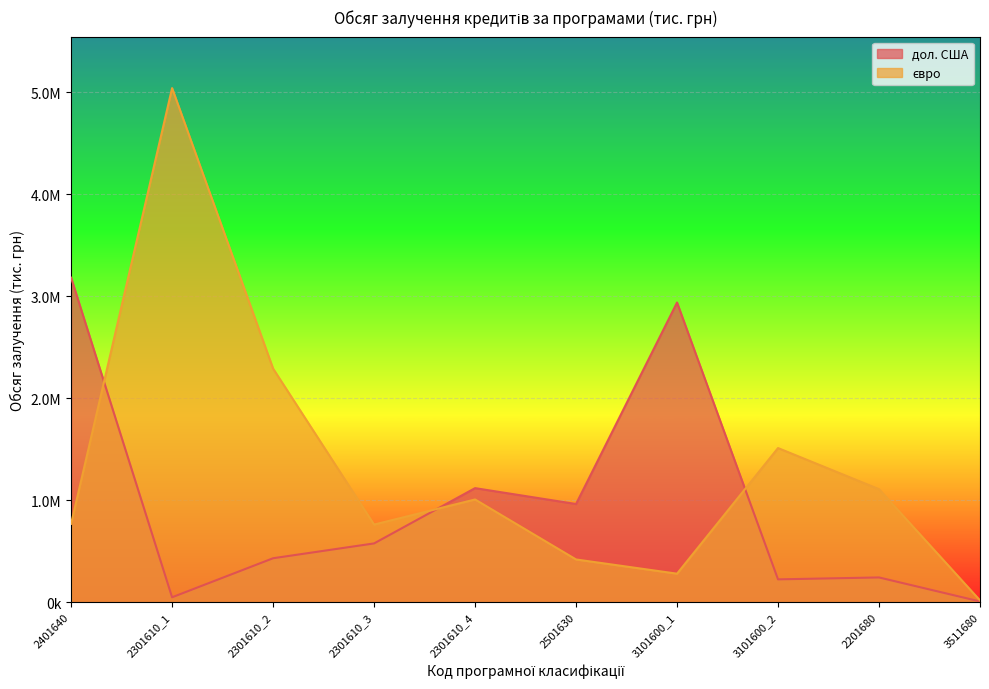

True or false: дол. США has more than 1 points higher than both neighbors.

True